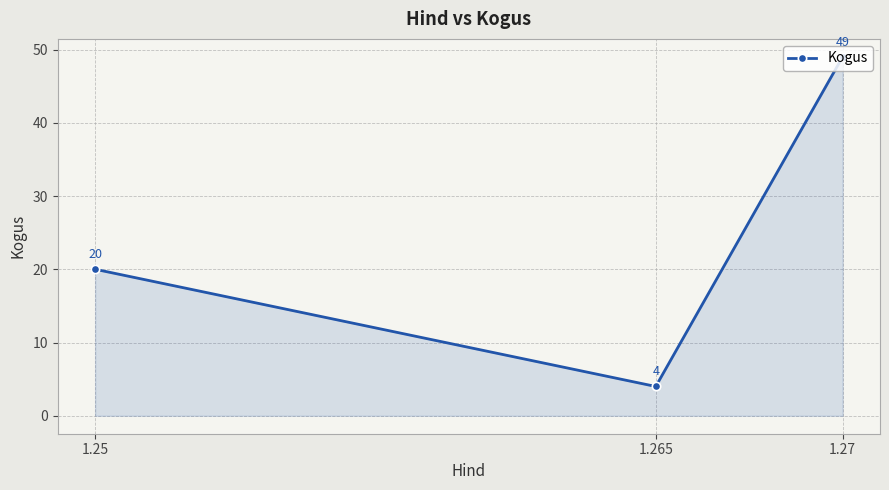

List the labels in order of value, smallest first.

1.265, 1.25, 1.27